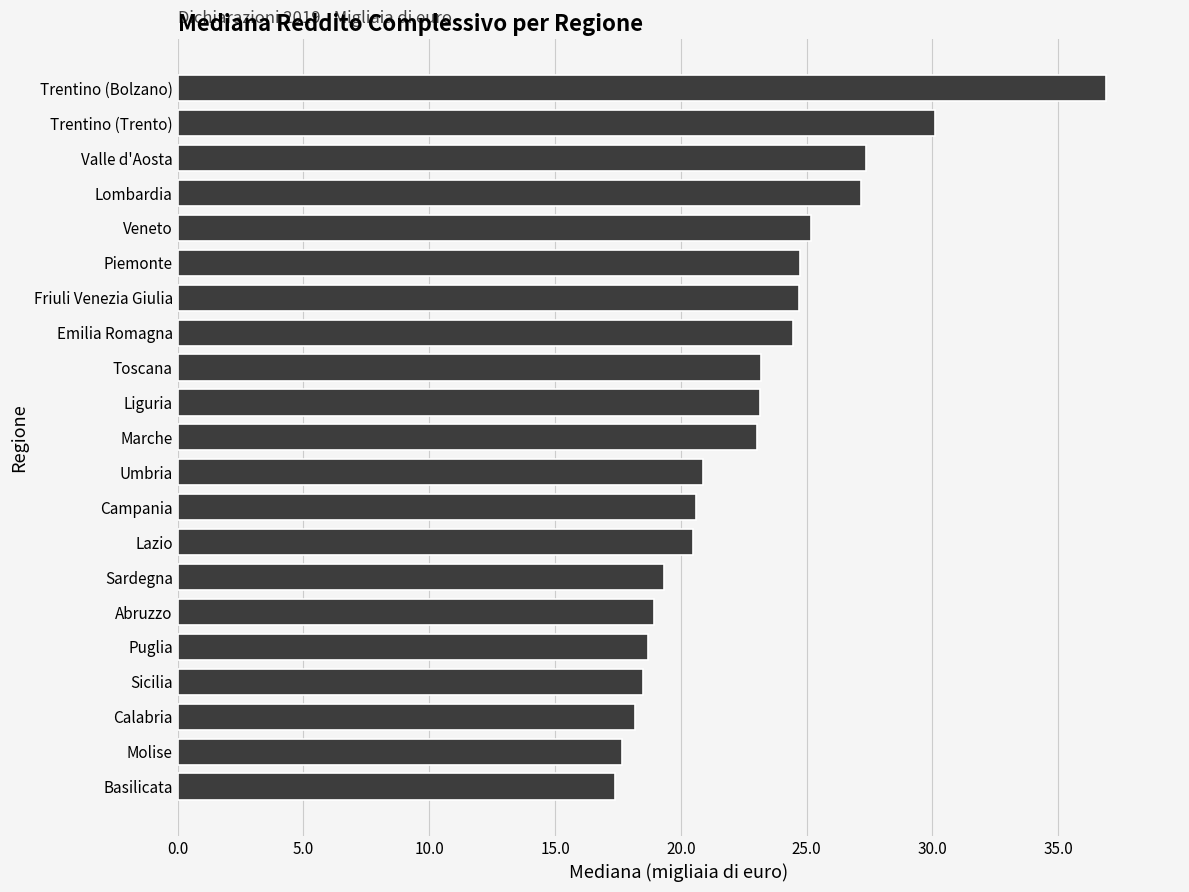

What is the change in value from Sardegna to Lombardia?

+7.8